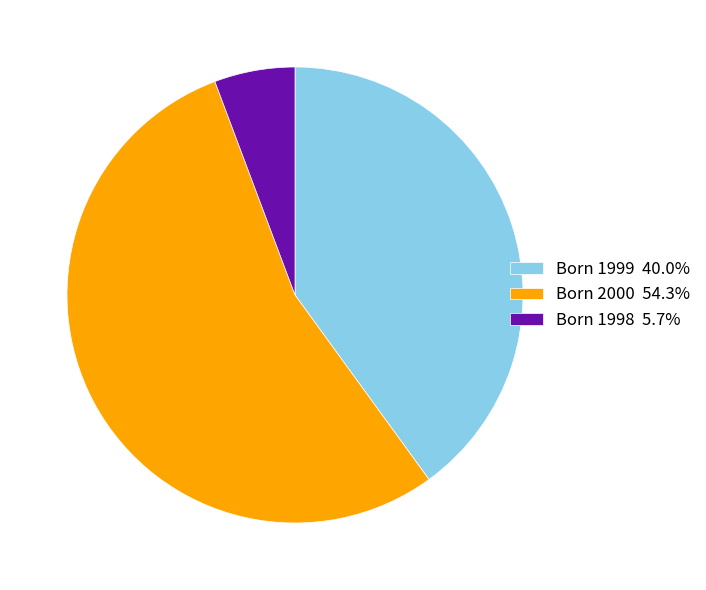

What is the ratio of the value at Born 1999 40.0% to the value at Born 2000 54.3%?

0.7